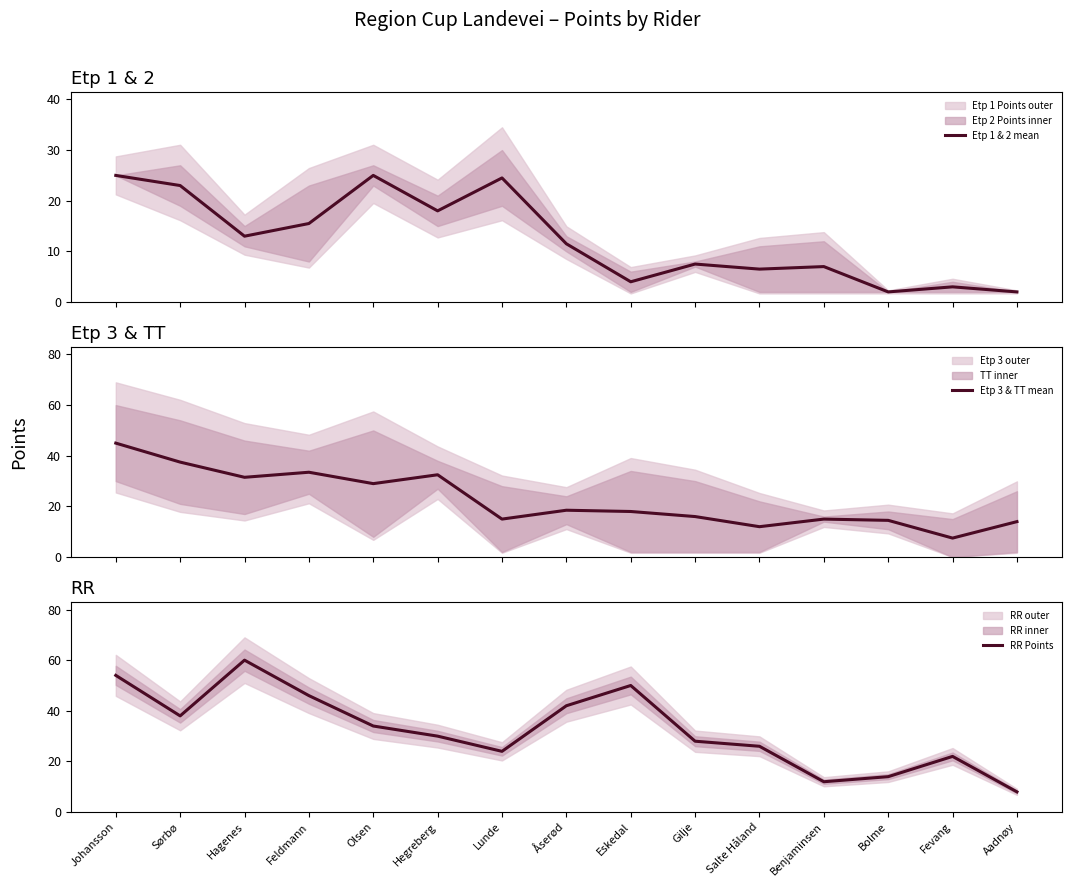

How many values in the Etp 3 & TT mean series exceed 18?

7